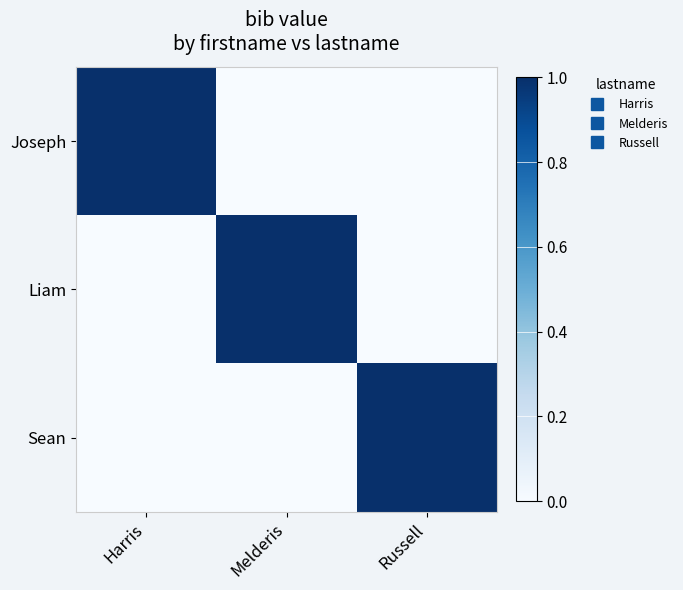

What is the total value across all series at Harris?

1